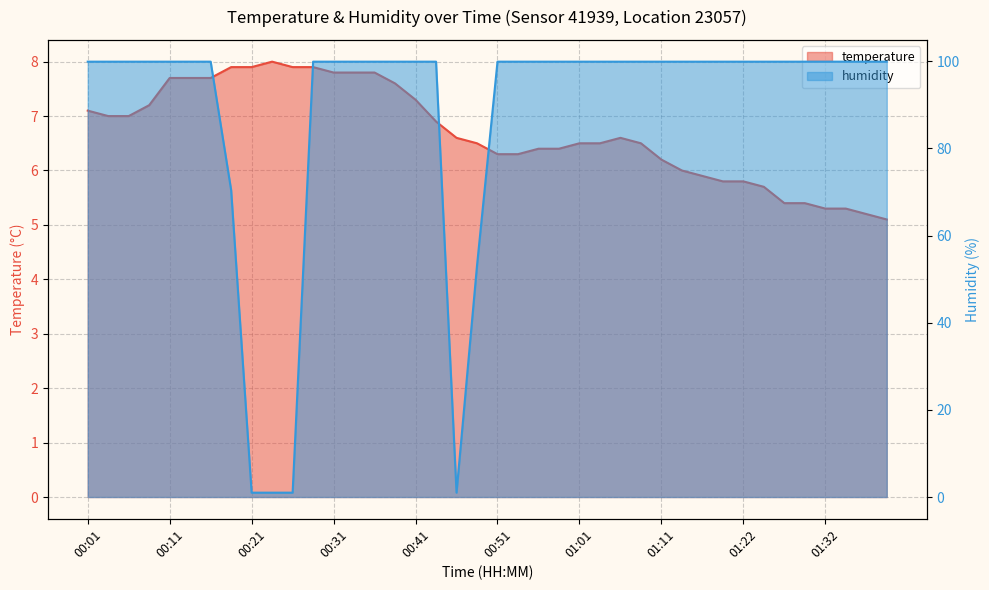

At 01:32, list the series in order from largest to smallest.

humidity, temperature